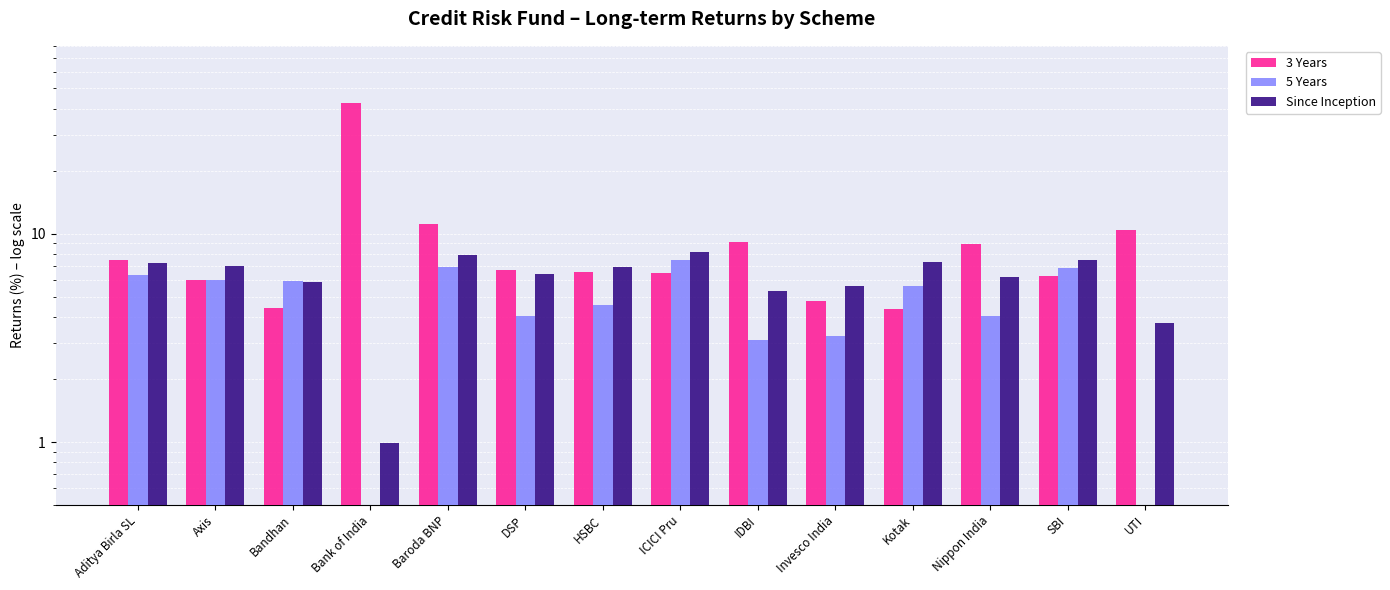

List the series in order of their overall mean, lowest first.

5 Years, Since Inception, 3 Years